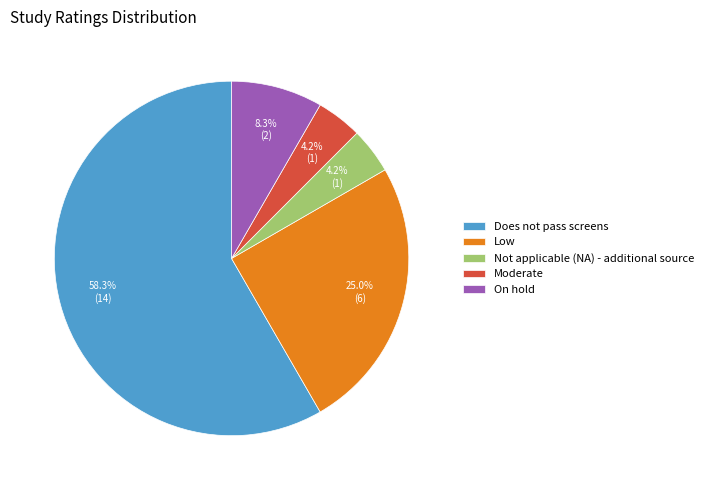

What is the ratio of the value at Does not pass screens to the value at On hold?

7.0